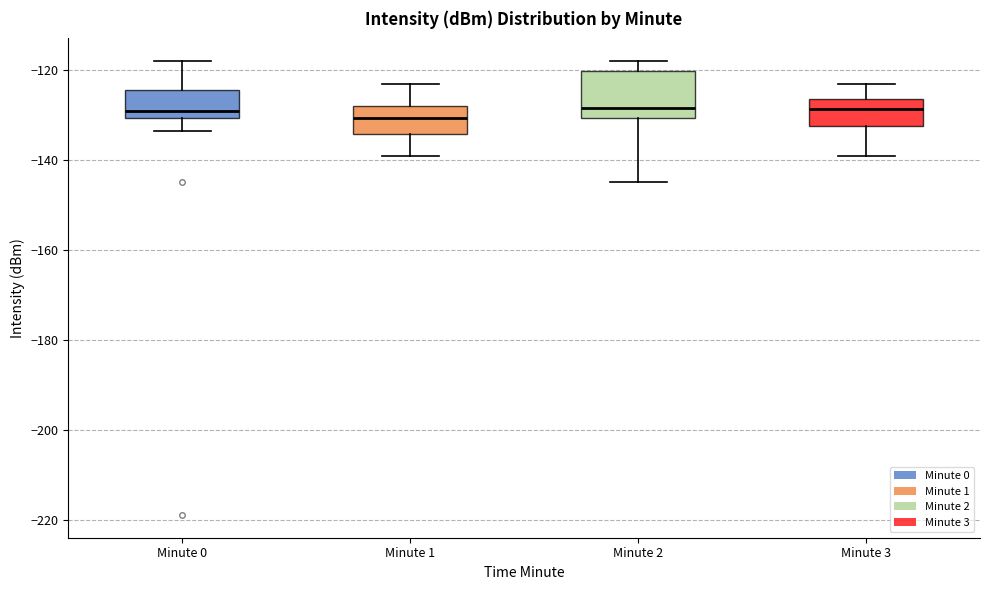

Comparing the boxes themselves (not the whiskers), which one is the tallest?

Minute 2